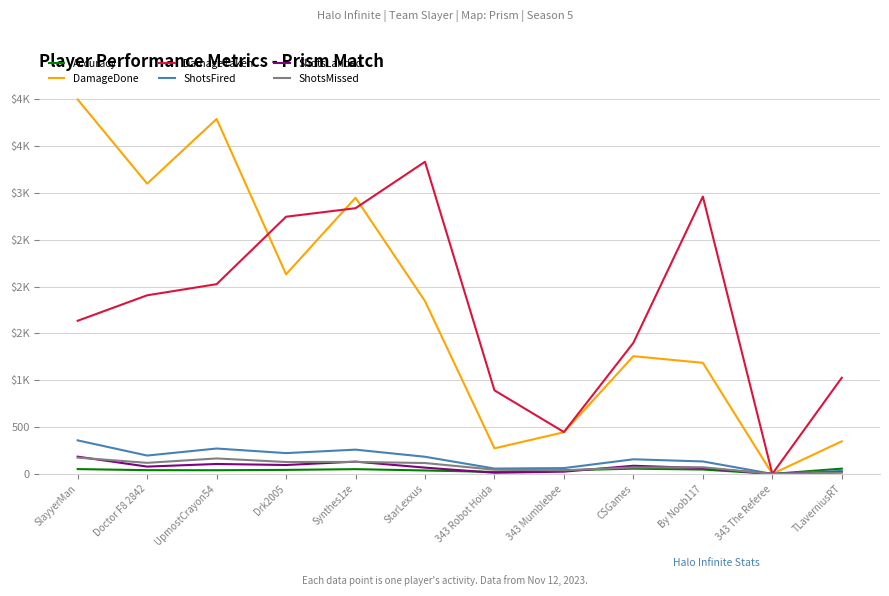

The value of Accuracy at StarLexxus is 15.2. True or false?

False